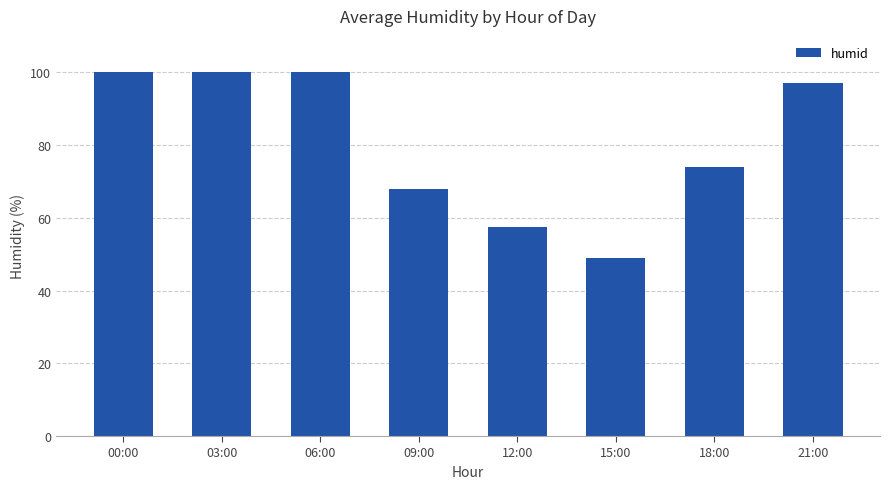

What value does the data have at 15:00?

49.0